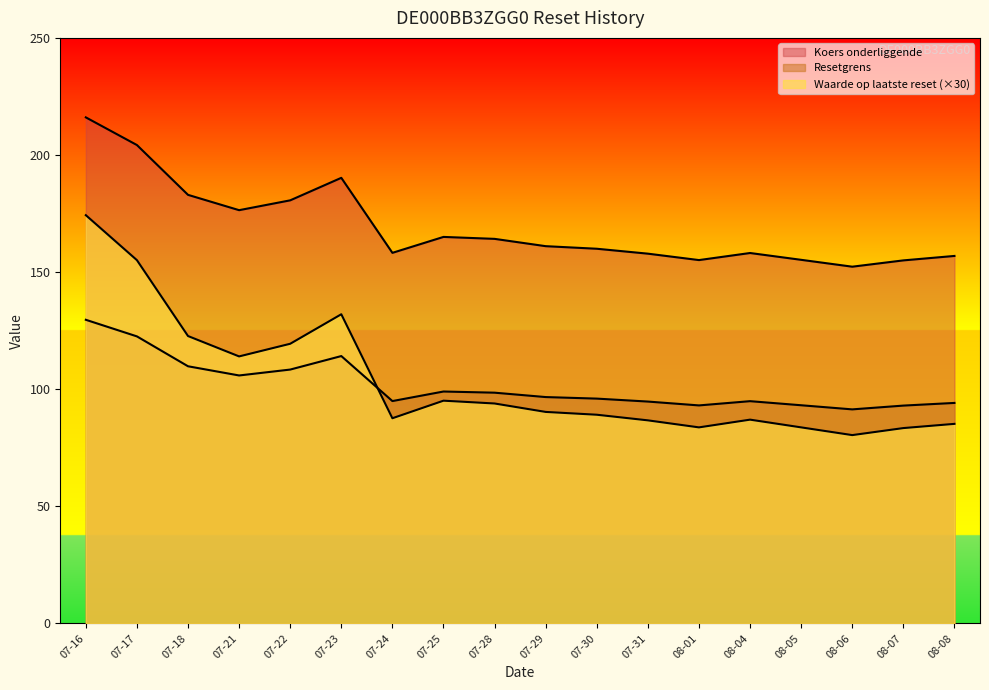

Rank the series at 08-04 from lowest to highest value.

Waarde op laatste reset, Koers onderliggende, Resetgrens